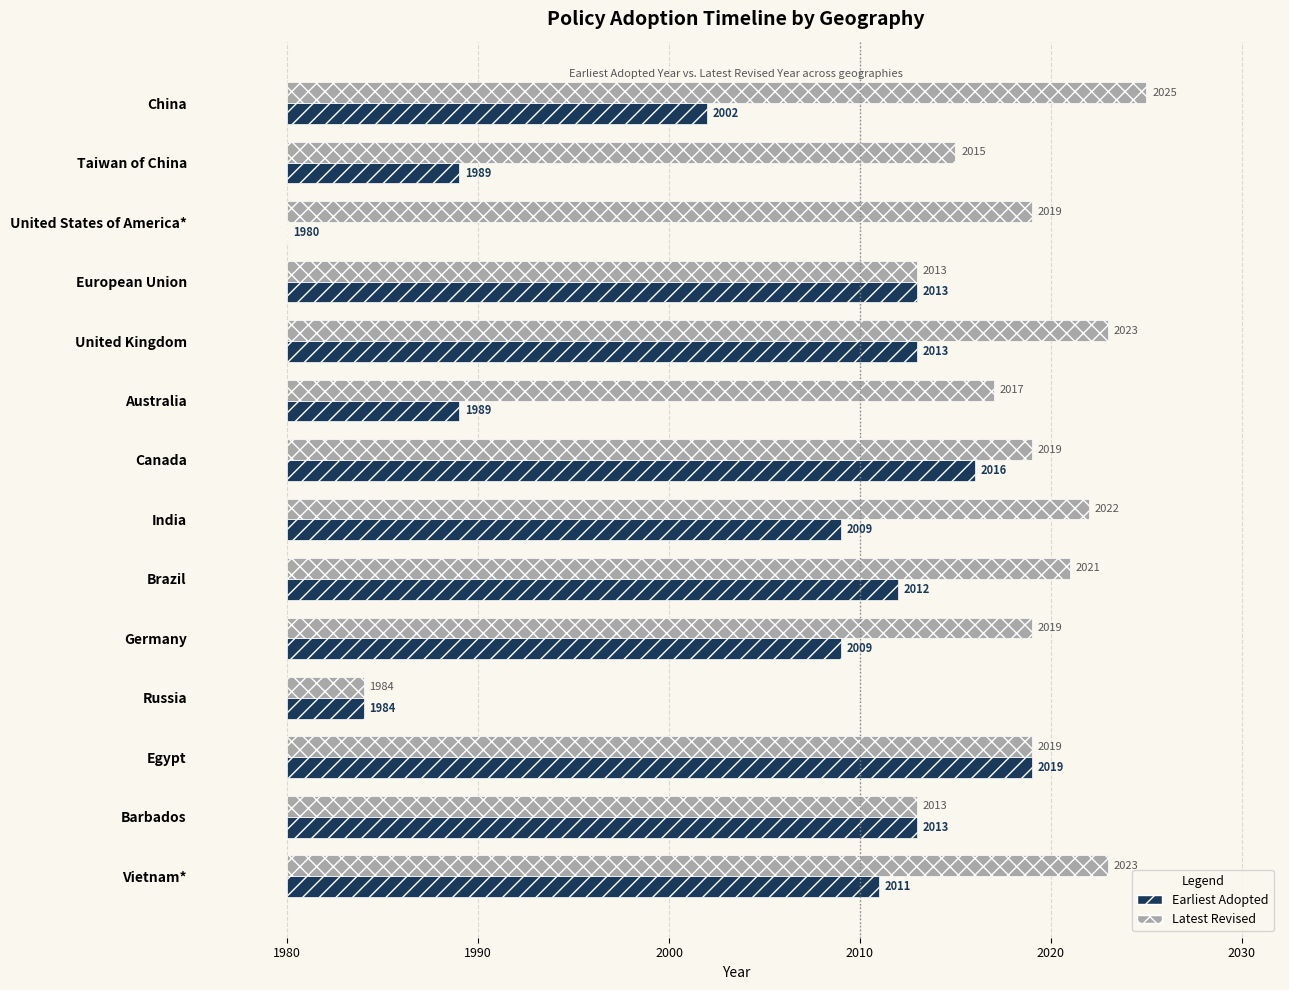

Between Australia and United States of America*, which is larger?

Australia